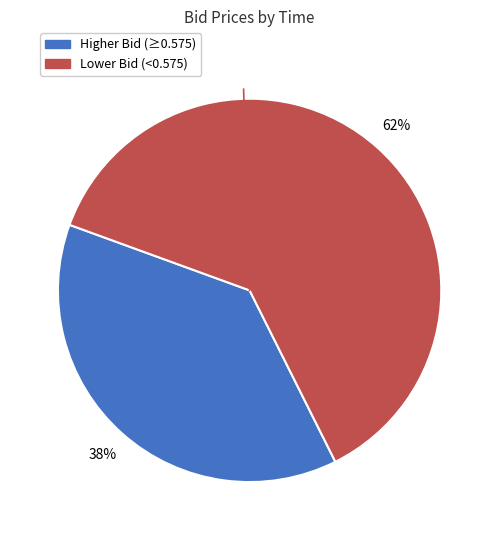

To the nearest percent, what is the average slice percentage?

50%